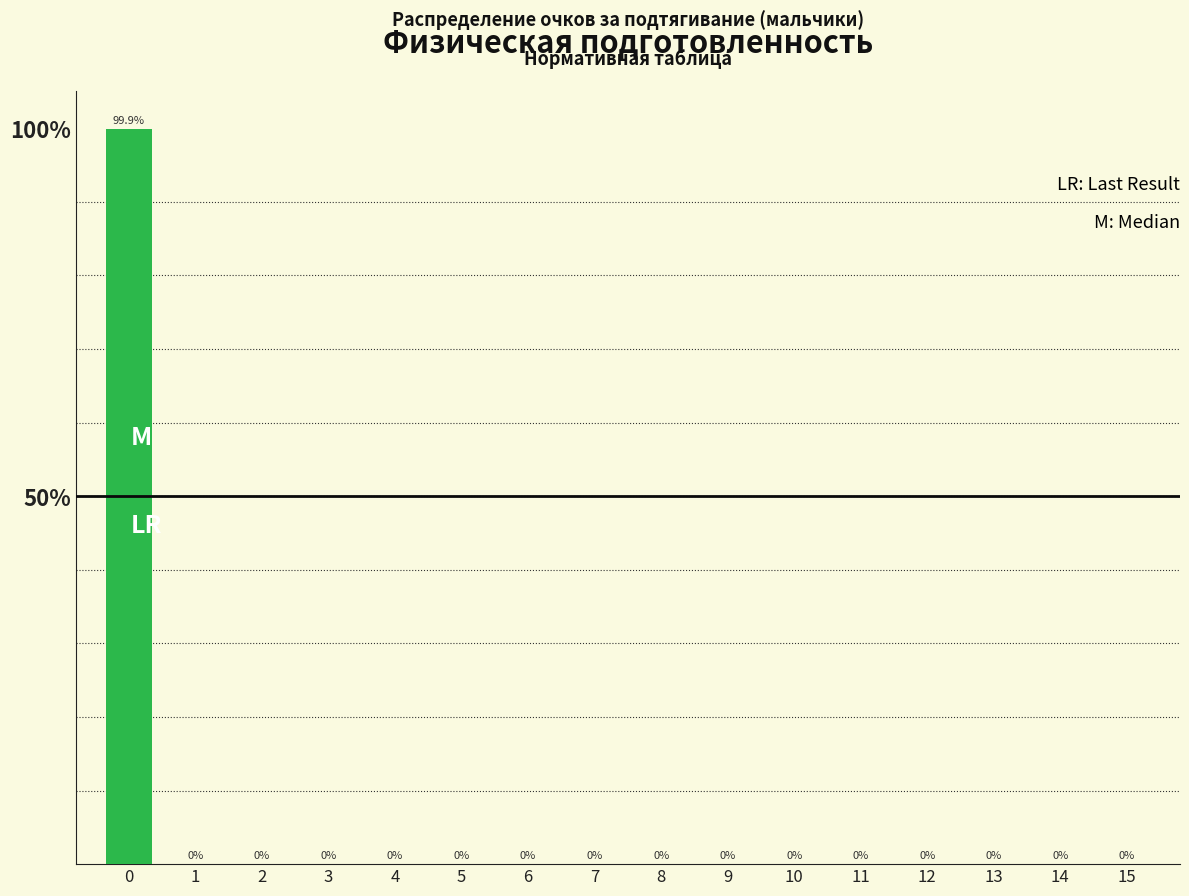

True or false: the data shows -62.8 at 9.

False